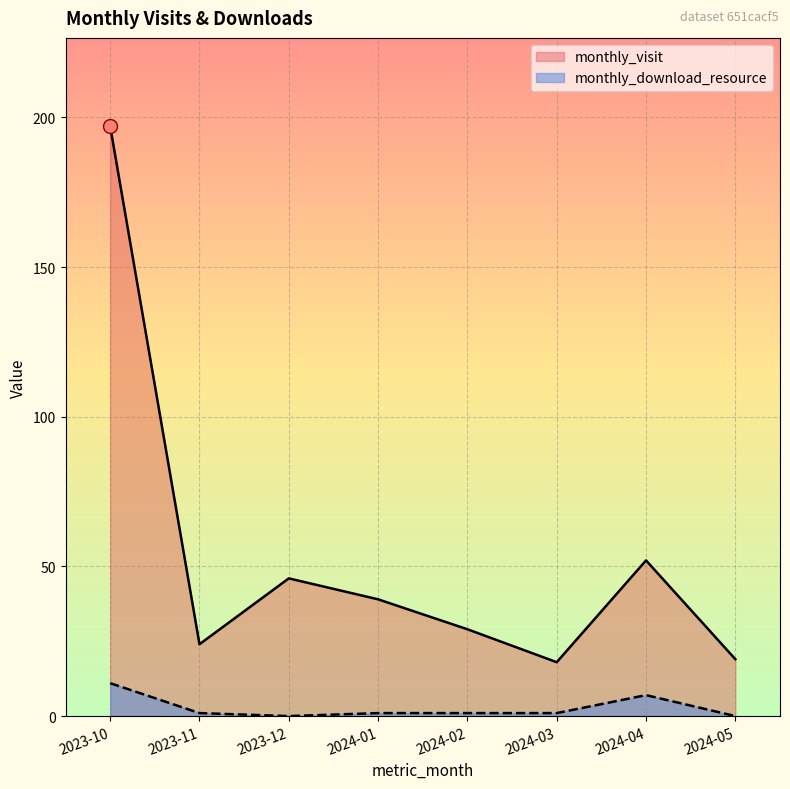

Reading left to right, transcribe all the data shown in this chart.

monthly_visit: 2023-10=197	2023-11=24	2023-12=46	2024-01=39	2024-02=29	2024-03=18	2024-04=52	2024-05=19
monthly_download_resource: 2023-10=11	2023-11=1	2023-12=0	2024-01=1	2024-02=1	2024-03=1	2024-04=7	2024-05=0